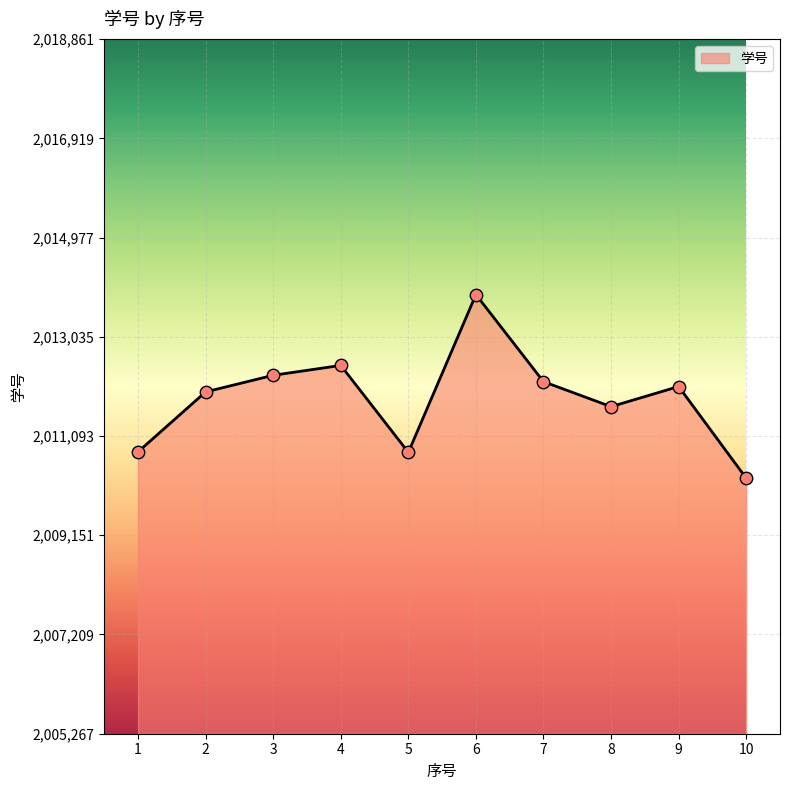

What is the change in value from 1 to 2?

+1173